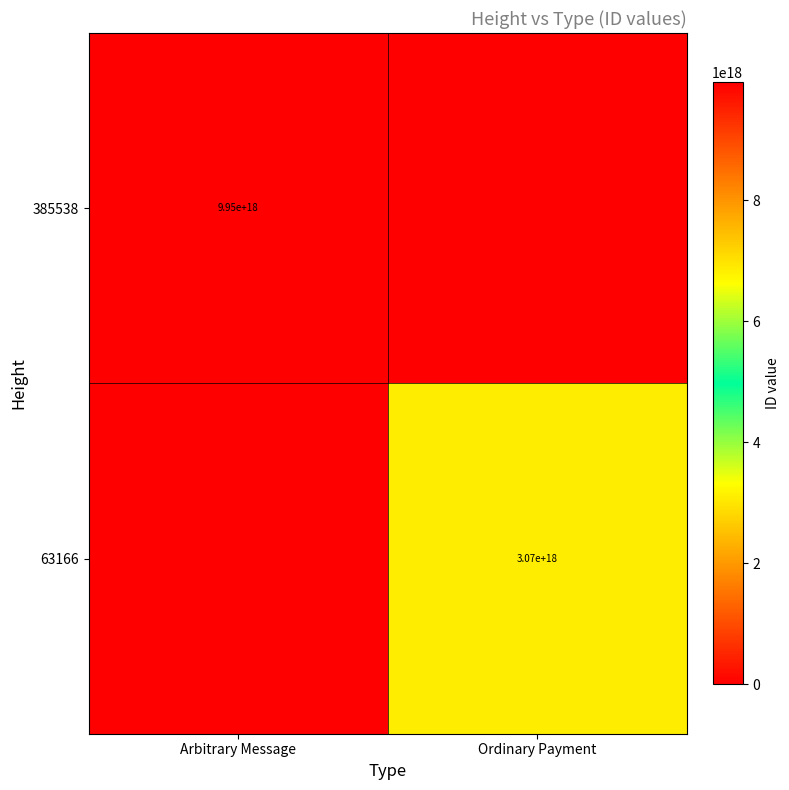

True or false: 63166 has a value of 3070000000000000000 at Ordinary Payment.

True